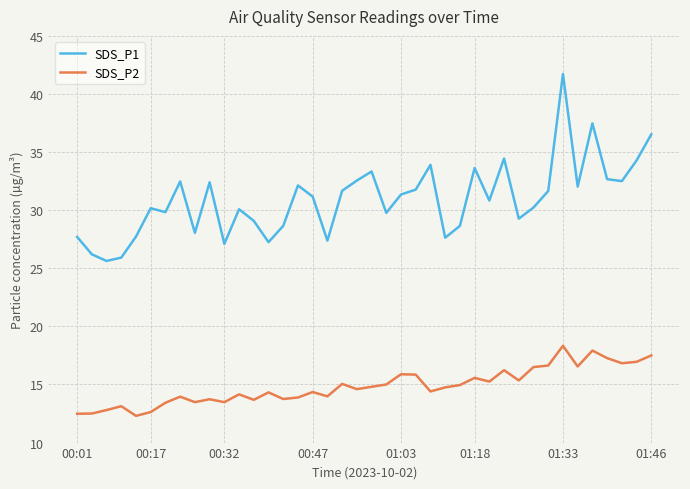

True or false: SDS_P2 and SDS_P1 cross at least once.

False